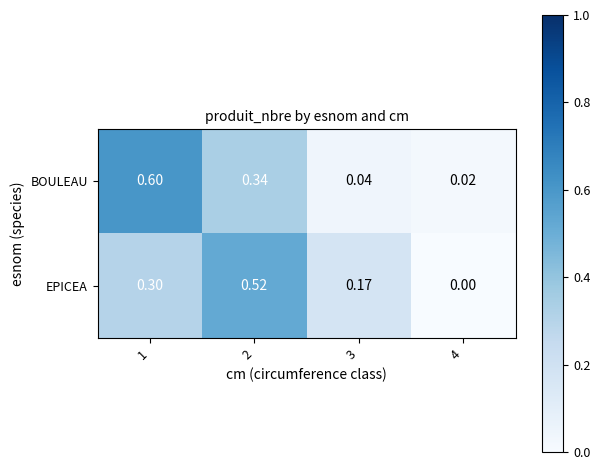

Rank the series by their average value, from highest to lowest.

BOULEAU, EPICEA